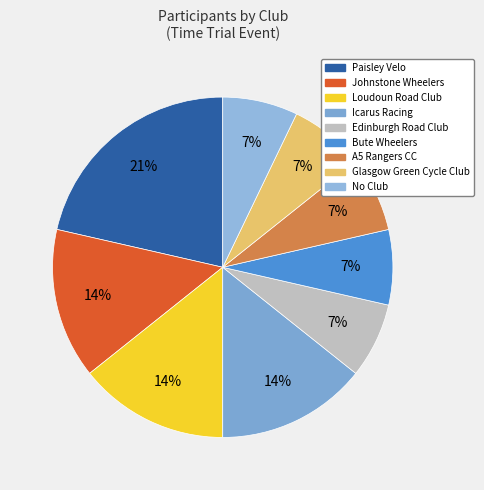

Count the number of slices in the pie.

9